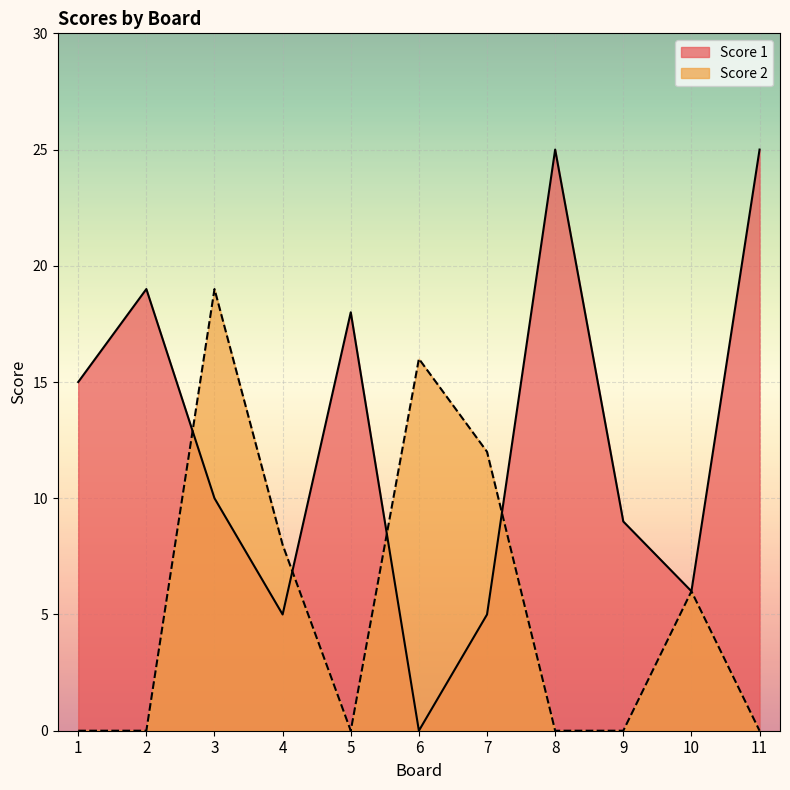

Which series has the widest spread of values?

Score 1